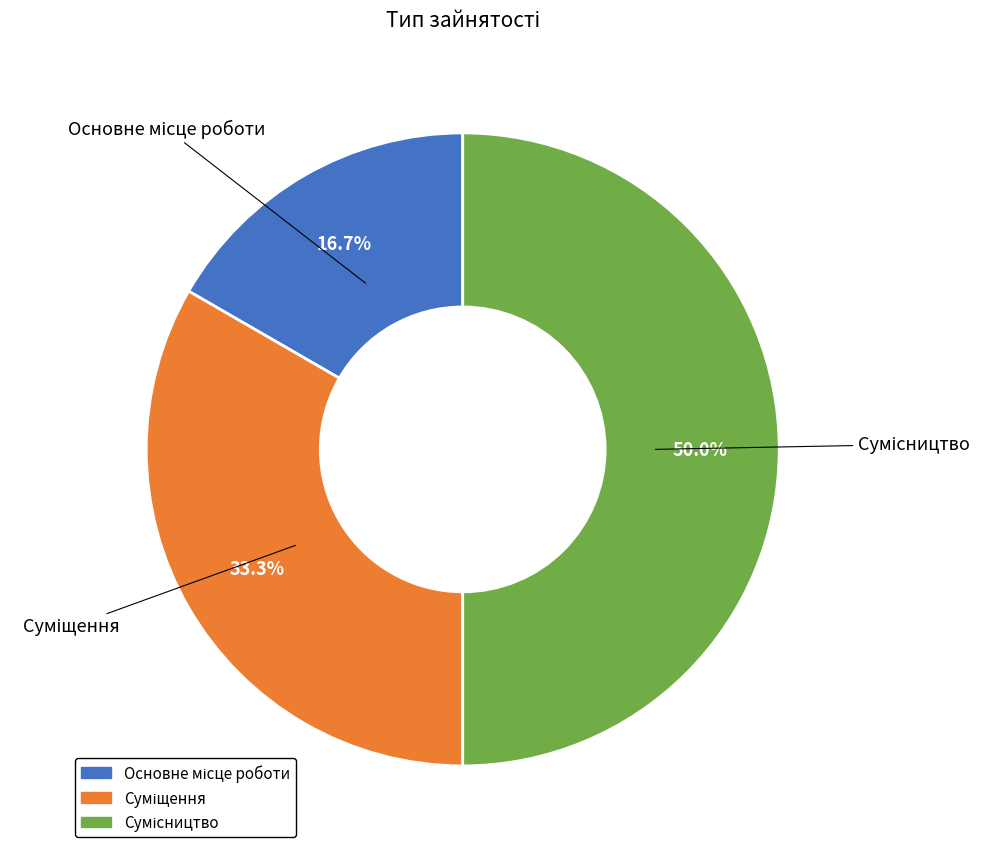

Count the number of slices in the pie.

3